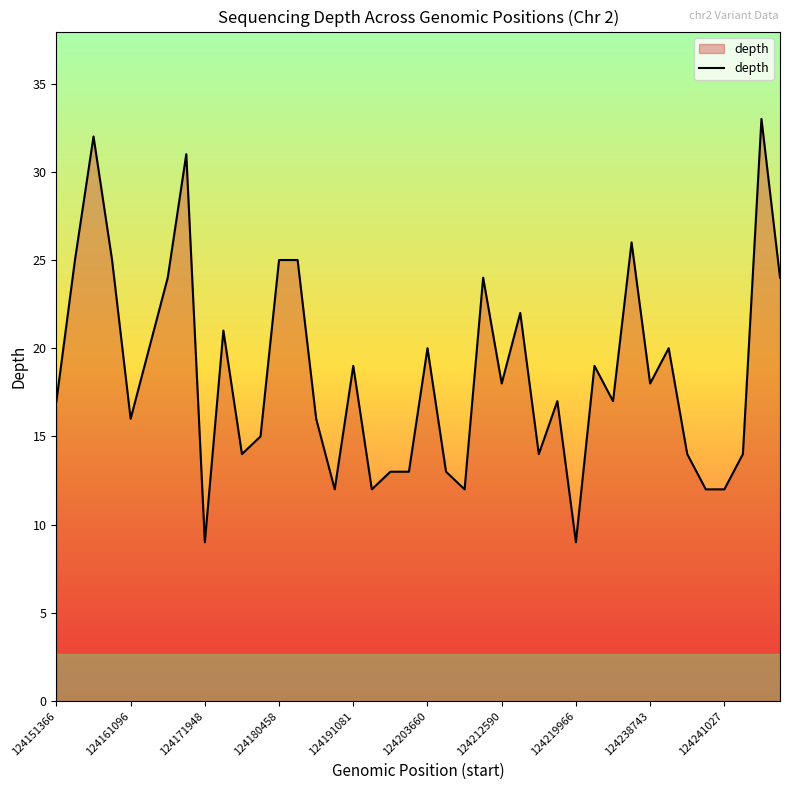

What is the minimum value shown in the chart?

9